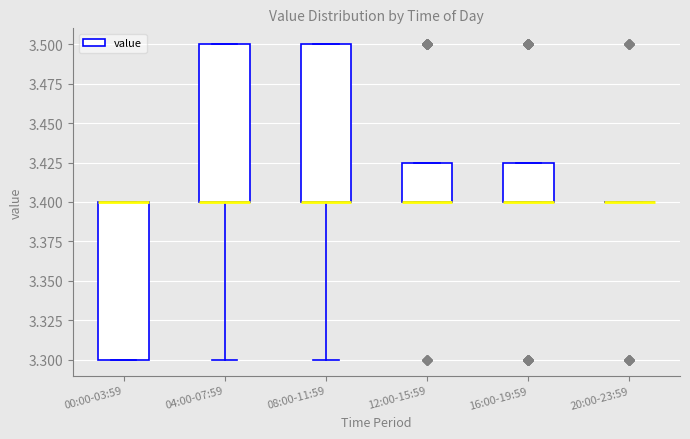

Reading left to right, transcribe this box plot: for each box, give where its median line is, the range the box spans, and where its two whiskers end, as read against the y-axis. The values are not printed on the chart, so give them approximately, as read against the axis.

00:00-03:59: median 3.400 (drawn on the box's upper edge), box 3.300 to 3.400, whiskers 3.300 to 3.400
04:00-07:59: median 3.400 (drawn on the box's lower edge), box 3.400 to 3.500, whiskers 3.300 to 3.500
08:00-11:59: median 3.400 (drawn on the box's lower edge), box 3.400 to 3.500, whiskers 3.300 to 3.500
12:00-15:59: median 3.400 (drawn on the box's lower edge), box 3.400 to 3.425, whiskers 3.400 to 3.425
16:00-19:59: median 3.400 (drawn on the box's lower edge), box 3.400 to 3.425, whiskers 3.400 to 3.425
20:00-23:59: box collapsed to a line at 3.400, whiskers 3.400 to 3.400